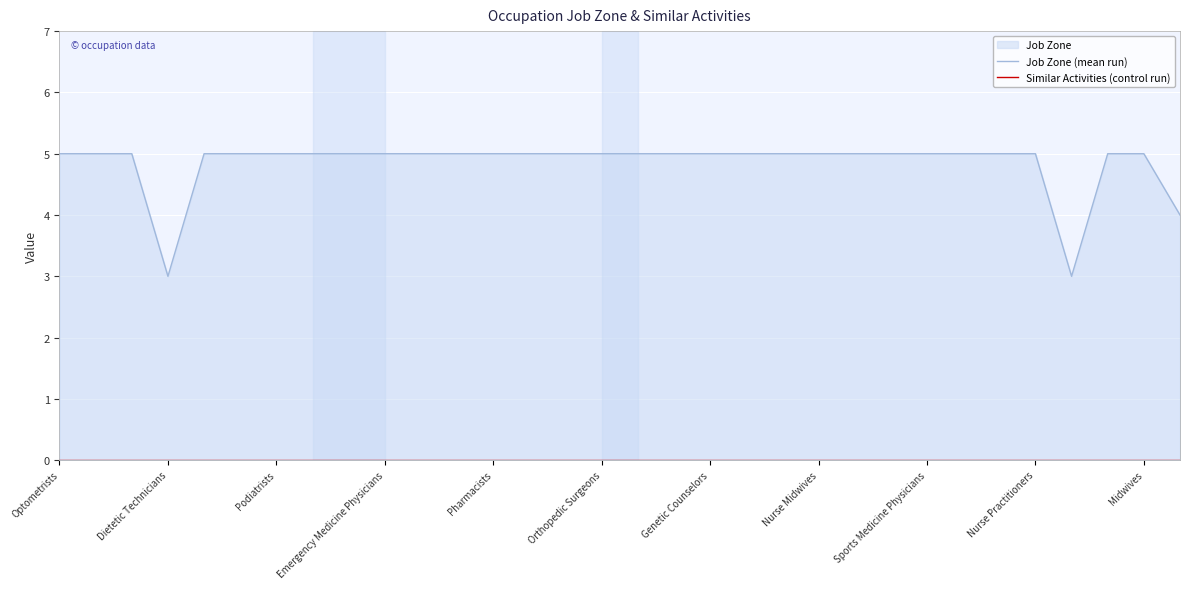

How many Job Zone (mean run) values are between 5 and 6?

29